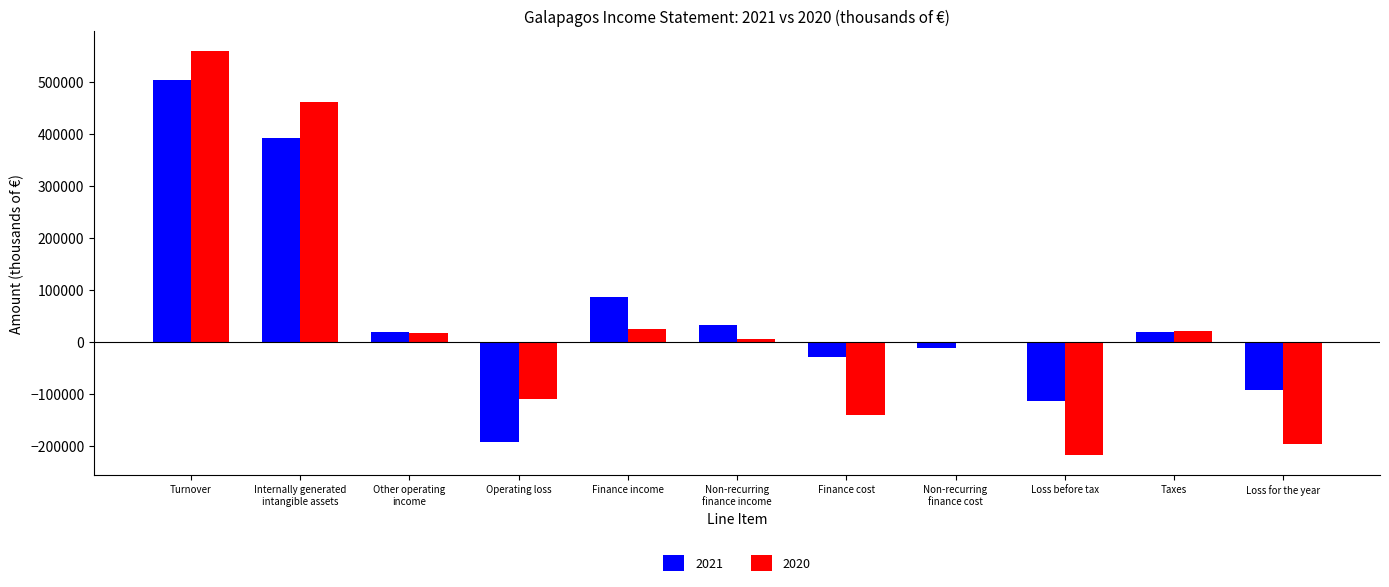

At which category is the sum across all series the highest?

Turnover